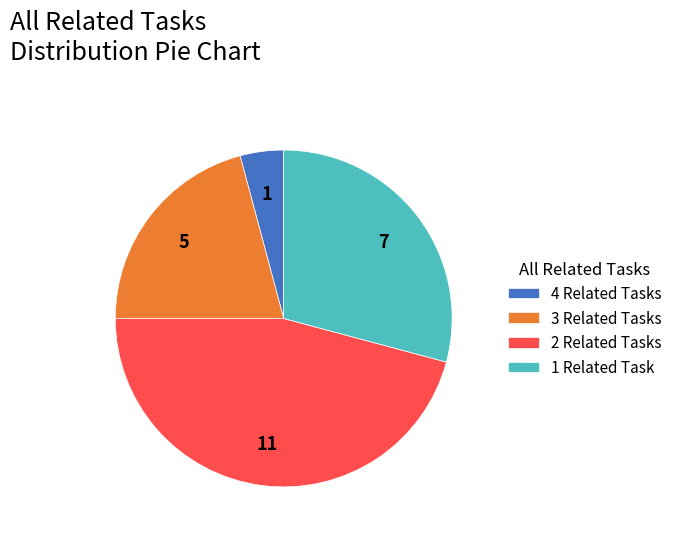

The 1 Related Task slice represents 29% of the pie. True or false?

True